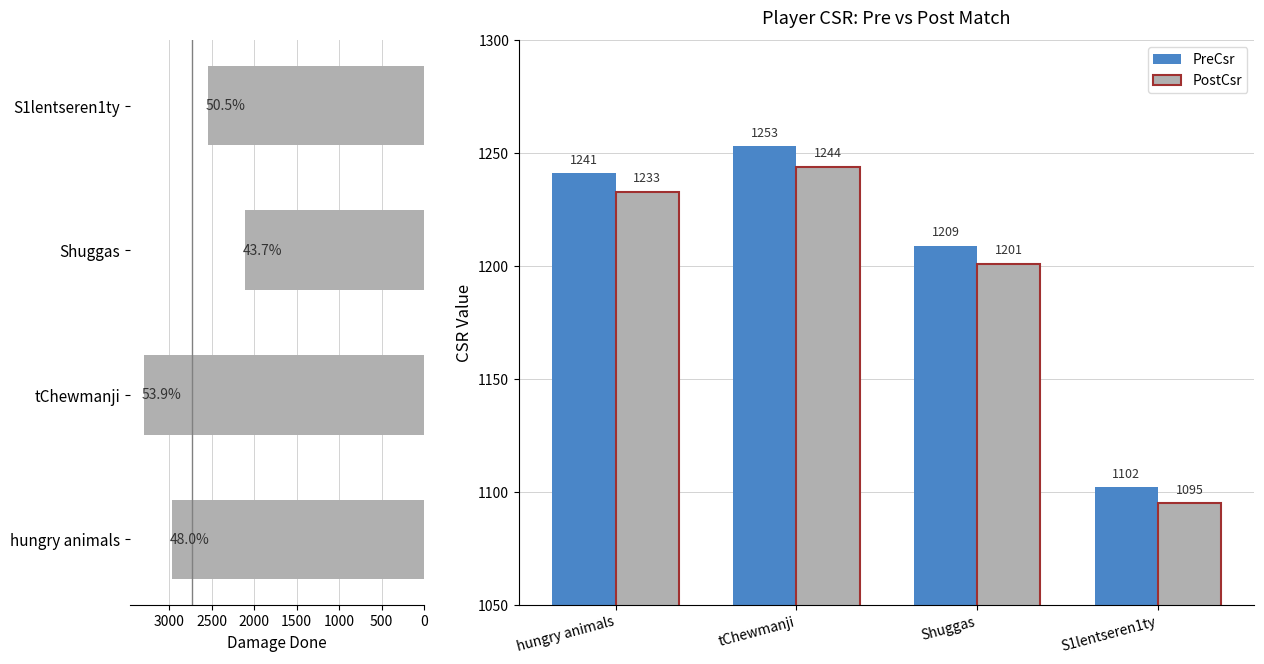

What is the maximum value for DamageDone?

3300